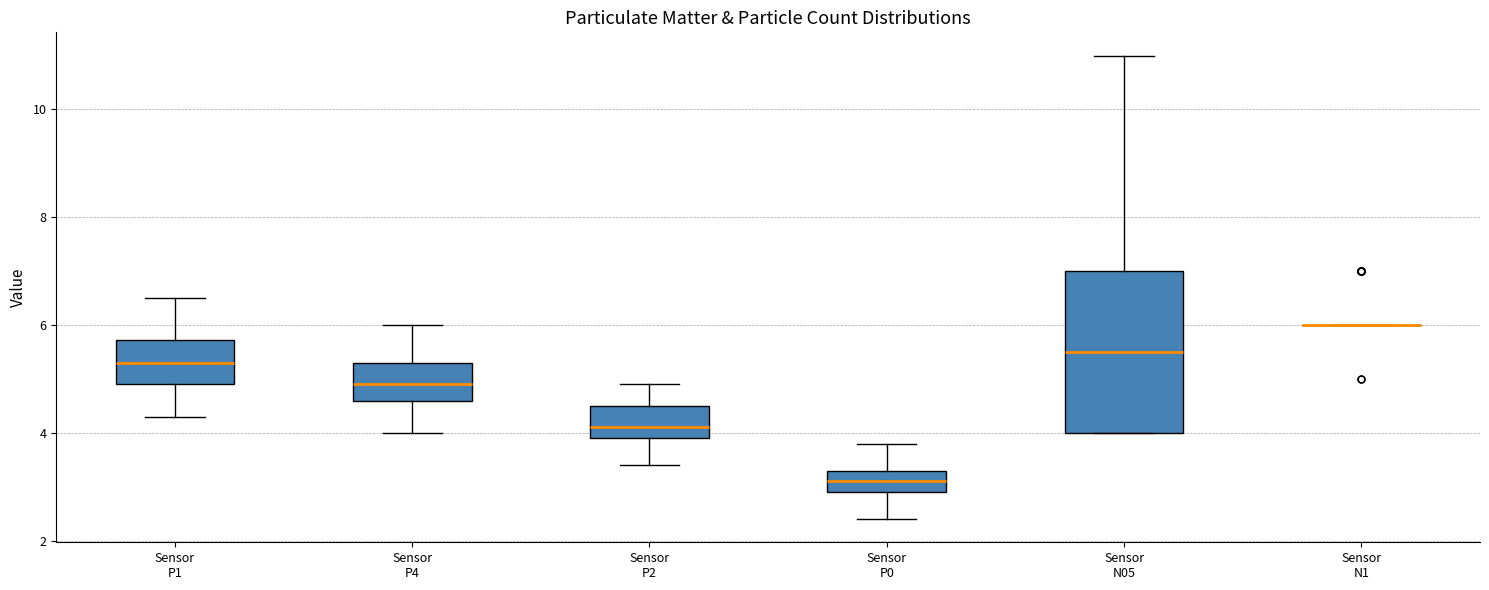

Reading left to right, read every box against the y-axis: the position of its median line, the range the box covers, and the ends of its whiskers. The values are not printed on the chart, so give them approximately, as read against the axis.

Sensor P1: median 5.4, box 5.0 to 5.8, whiskers 4.4 to 6.6
Sensor P4: median 5.0, box 4.6 to 5.4, whiskers 4.0 to 6.0
Sensor P2: median 4.2, box 4.0 to 4.6, whiskers 3.4 to 5.0
Sensor P0: median 3.2, box 3.0 to 3.4, whiskers 2.4 to 3.8
Sensor N05: median 5.6, box 4.0 to 7.0, whiskers 4.0 to 11.0
Sensor N1: box collapsed to a line at 6.0, whiskers 6.0 to 6.0